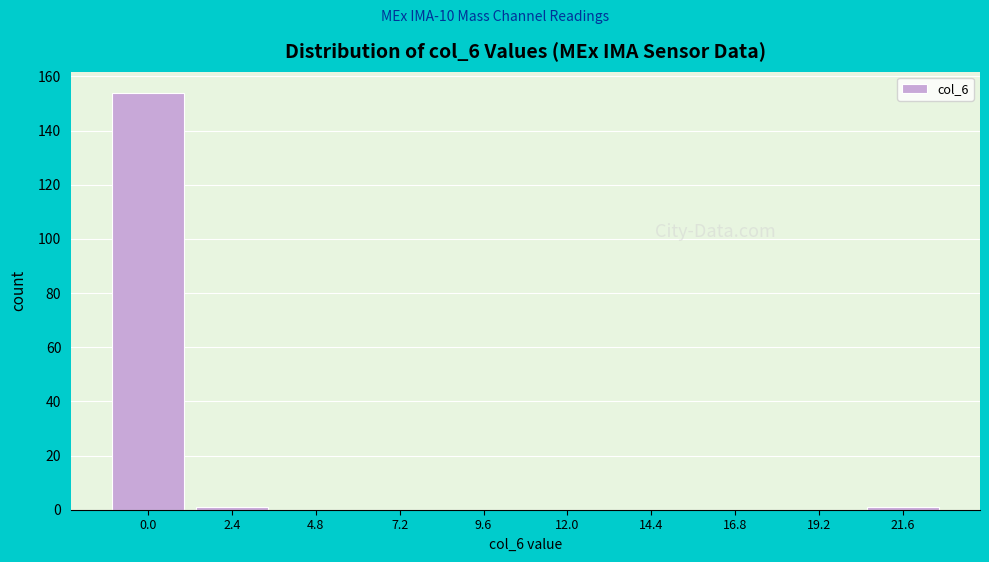

Reading right to left, transcribe all the data shown in this chart.

21.6=1	19.2=0	16.8=0	14.4=0	12.0=0	9.6=0	7.2=0	4.8=0	2.4=1	0.0=154